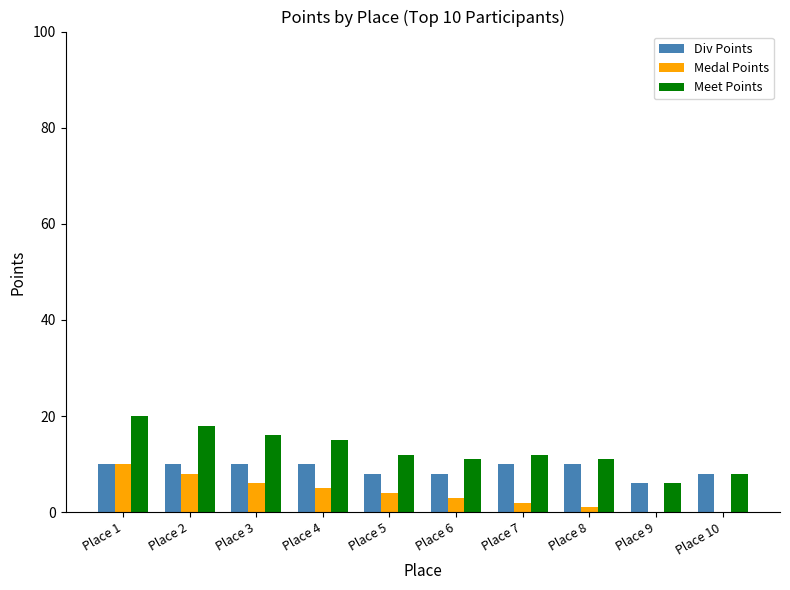

Which series changed the most between Place 3 and Place 10?

Meet Points